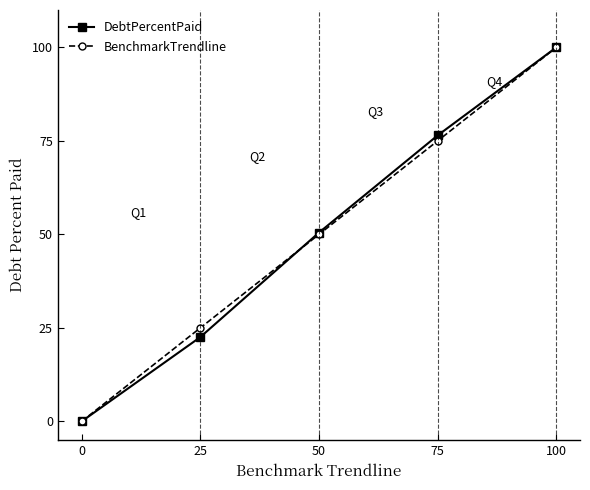

Is it true that BenchmarkTrendline equals 40.3 at 25?

False